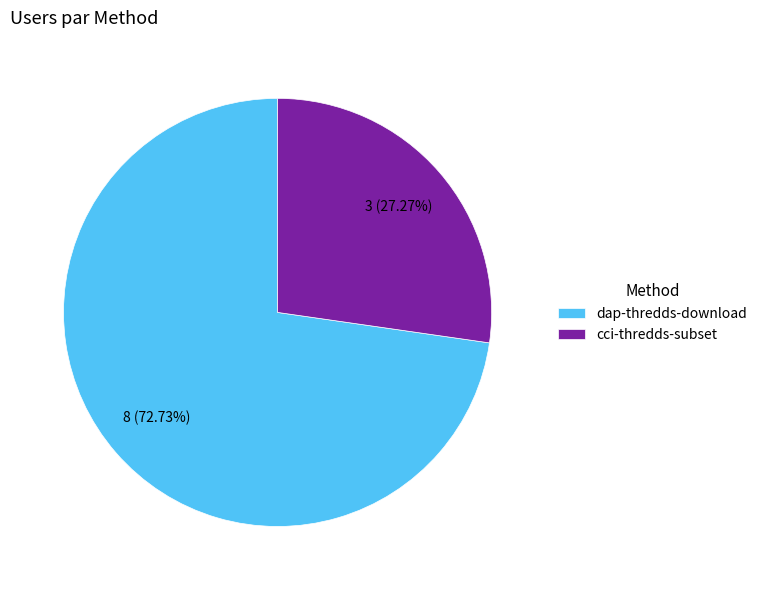

To the nearest percent, what is the difference between the cci-thredds-subset and dap-thredds-download slice percentages?

45%